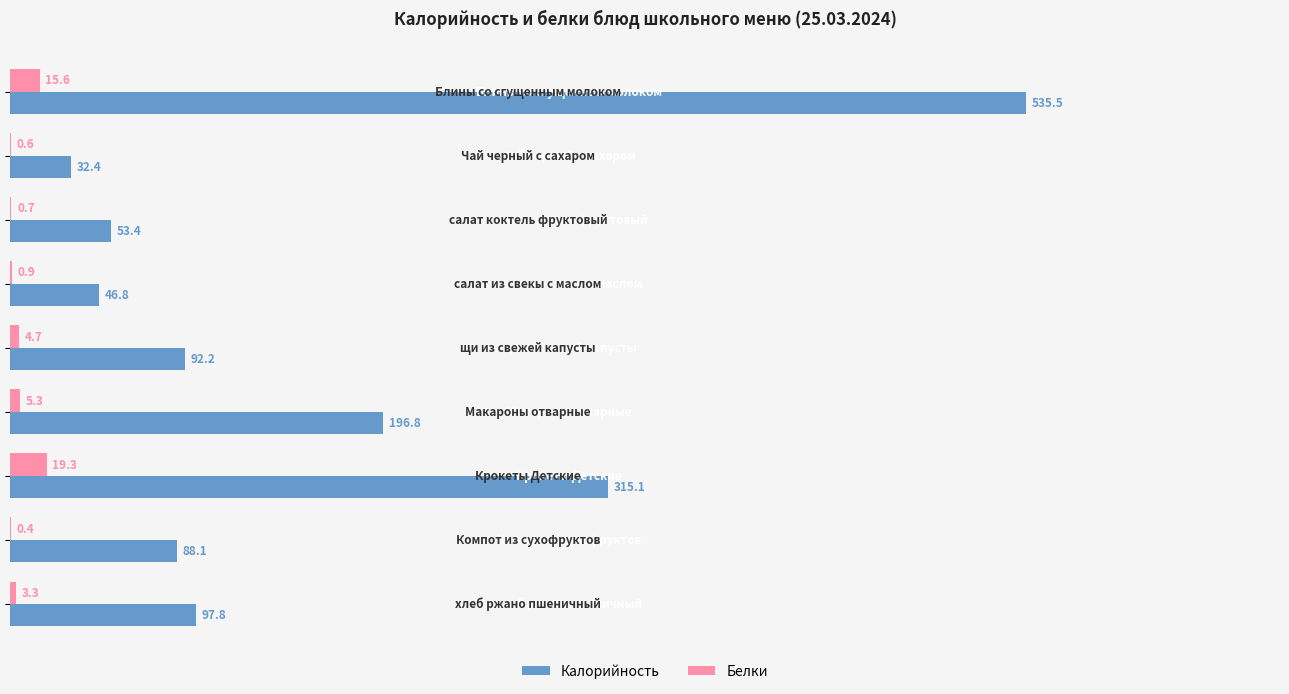

Count the number of data series in this chart.

2